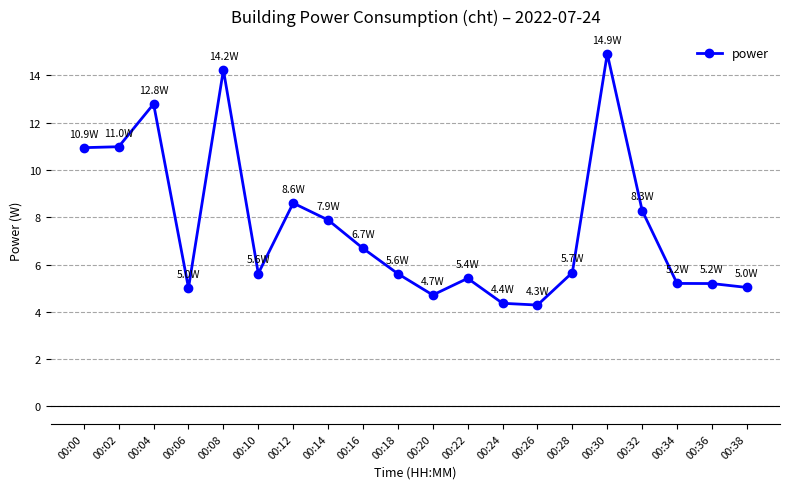

What is the difference between the maximum and second lowest values?

10.6